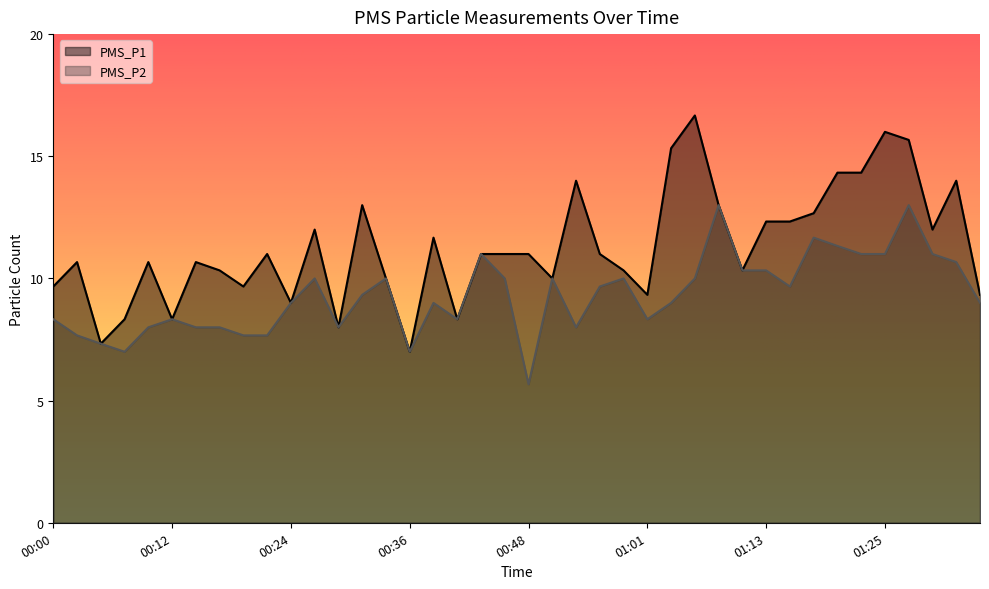

True or false: PMS_P1 has more than 0 points higher than both neighbors.

True